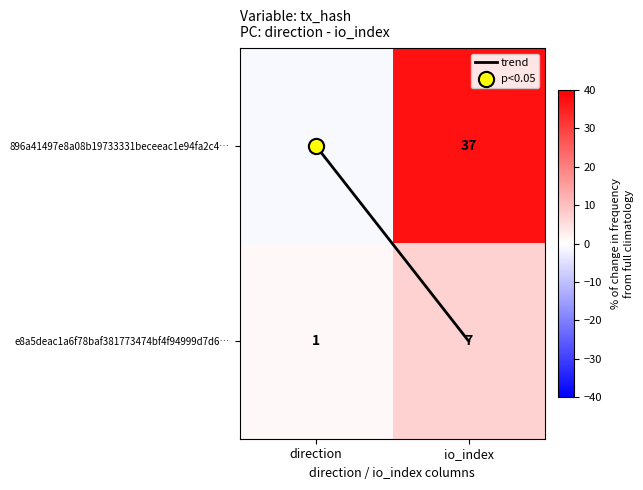

How many data points in 896a41497e8a08b19733331beceeac1e94fa2c4… are less than 37?

1